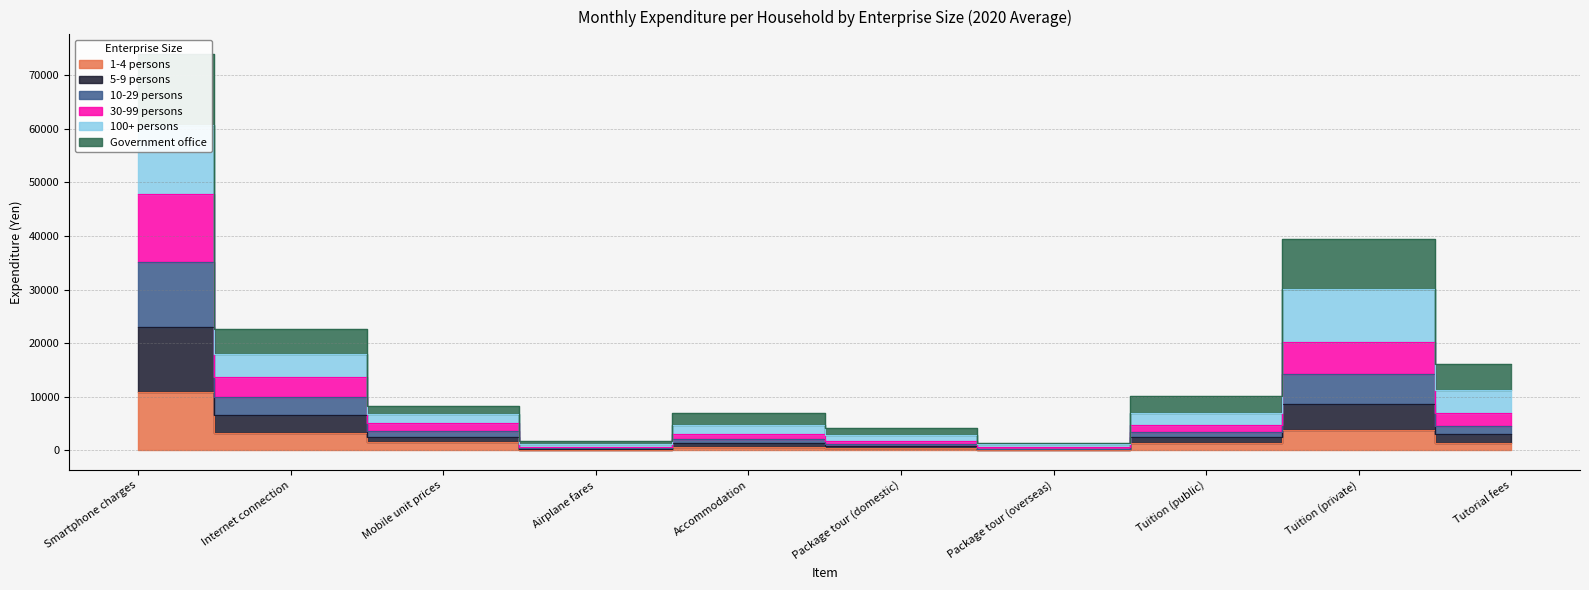

What is the minimum value shown in the chart?

34